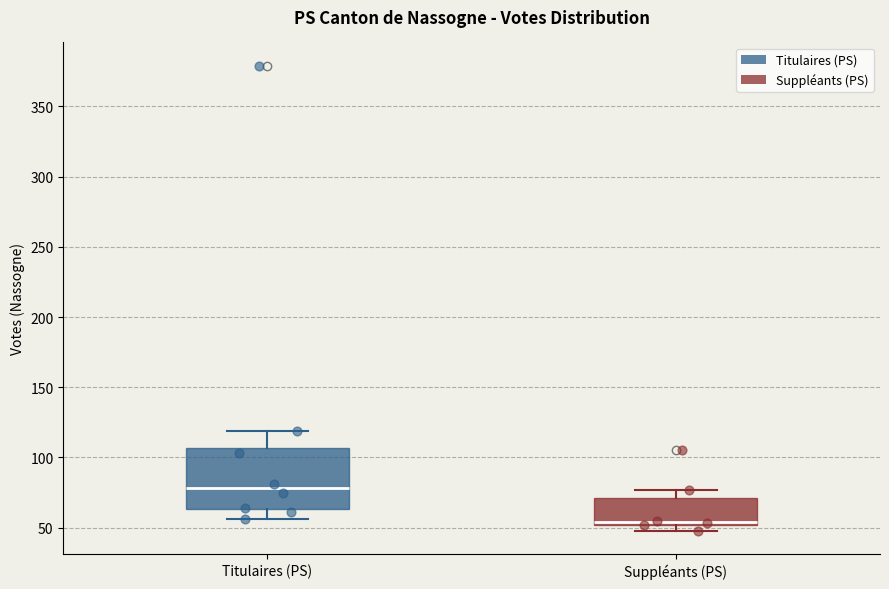

Comparing the boxes themselves (not the whiskers), which one is the tallest?

Titulaires (PS)